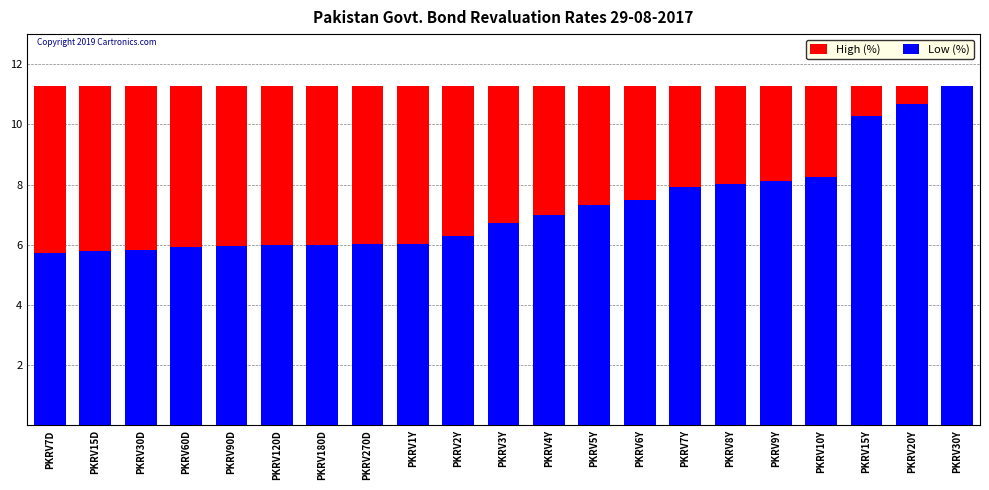

Reading left to right, what are all the values shown in this chart?

High (%): 11.3	11.3	11.3	11.3	11.3	11.3	11.3	11.3	11.3	11.3	11.3	11.3	11.3	11.3	11.3	11.3	11.3	11.3	11.3	11.3	11.3
Low (%): 5.7	5.8	5.8	5.9	6.0	6.0	6.0	6.0	6.0	6.3	6.7	7.0	7.3	7.5	7.9	8.0	8.1	8.2	10.3	10.7	11.3